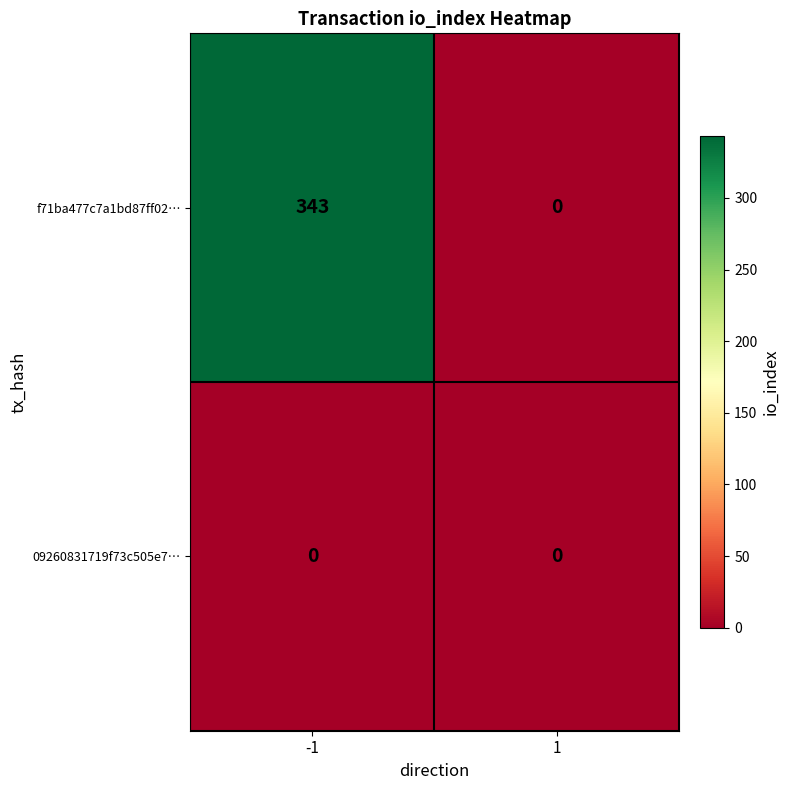

Which series has the largest total across all categories?

f71ba477c7a1bd87ff02…